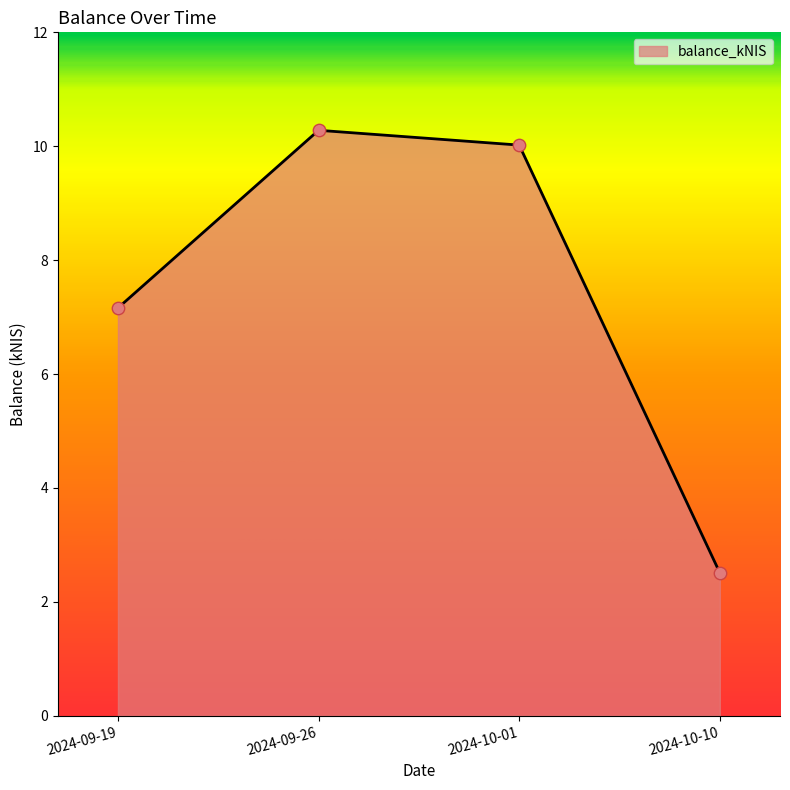

Approximately how many times larger is the value at 2024-10-10 compared to 2024-09-19?

0.4